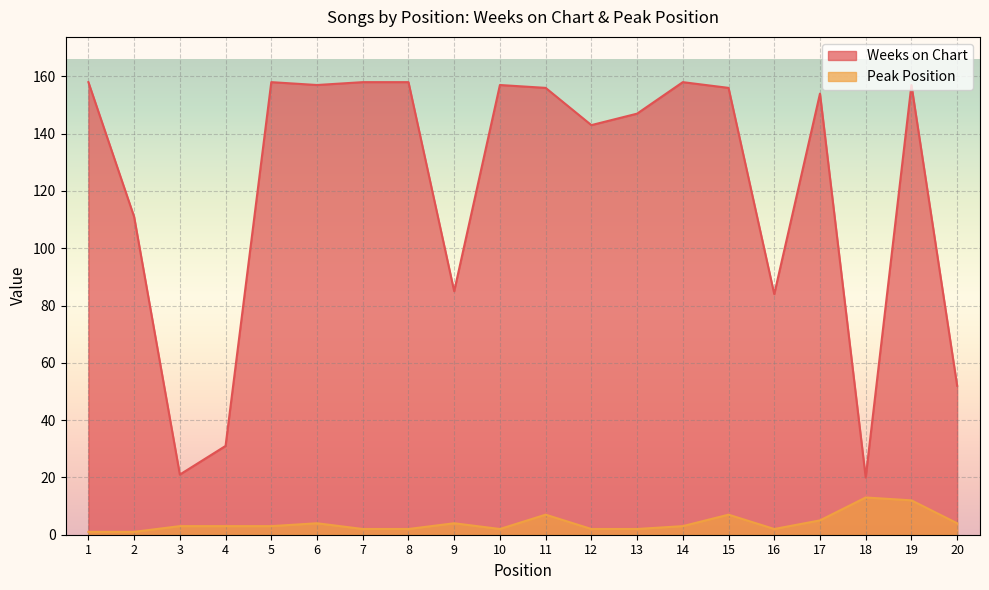

What is the maximum value for Weeks on Chart?

158